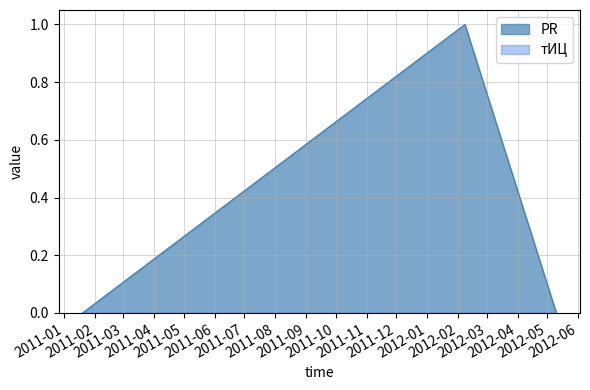

What is the change in value from 2011-01-19 to 2012-02-08?

+1